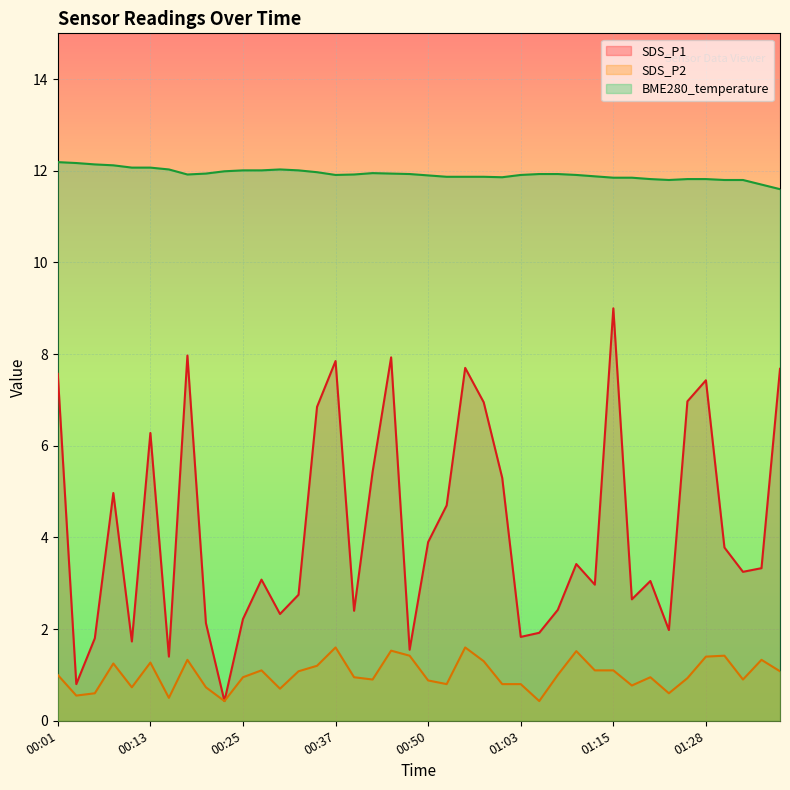

Does the chart display data point markers on the line(s)?

No